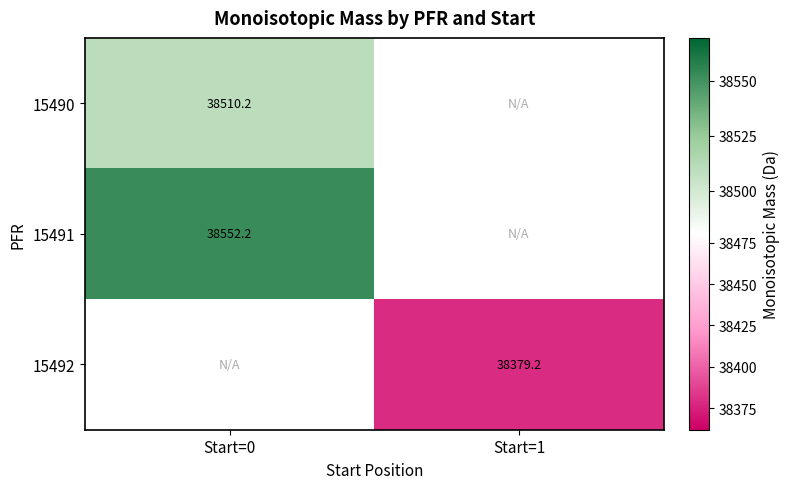

At which label is 15490 closest to 38510?

Start=0